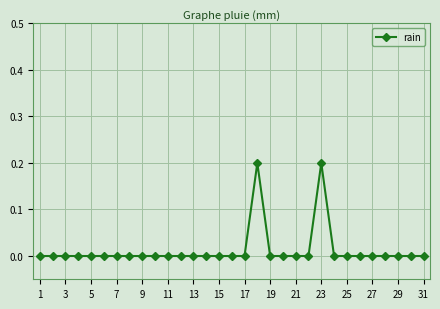

Count the number of data series in this chart.

1